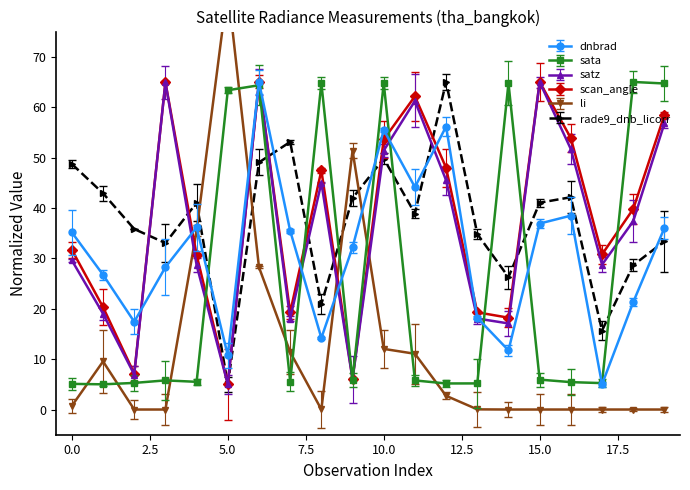

Is it true that rade9_dnb_licorr equals 11.8 at 2.5?

False